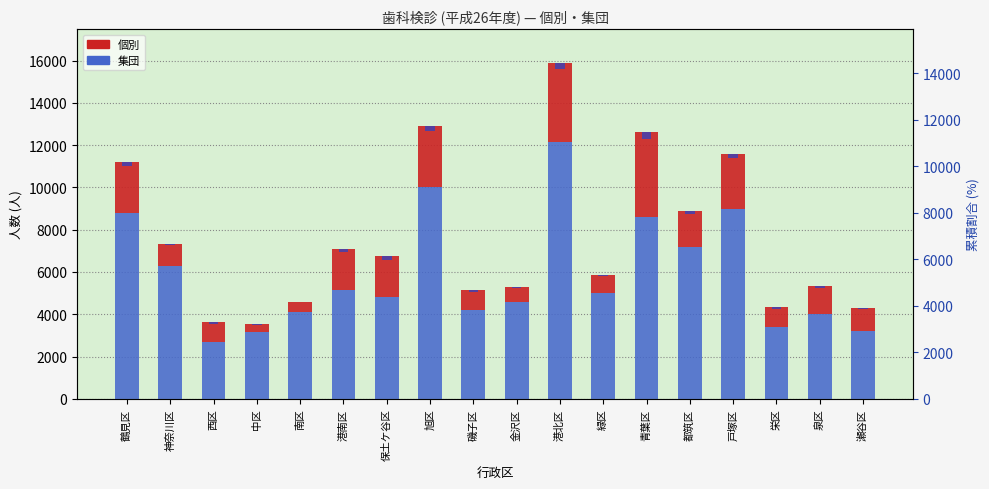

Which has a higher value, 磯子区 or 緑区?

緑区